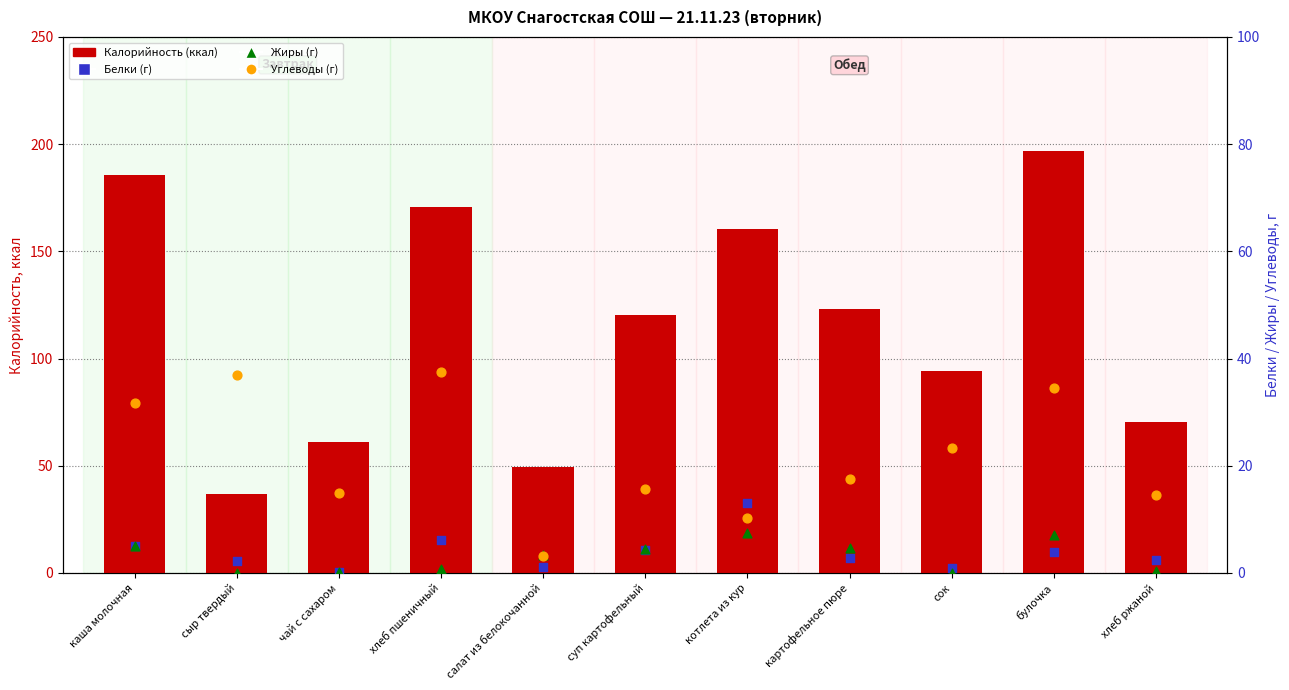

Which series reaches the minimum Y coordinate?

Жиры (г)